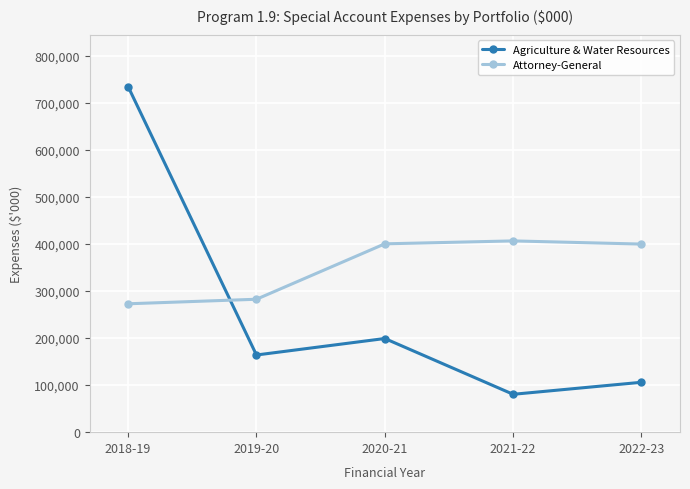

At which label does Agriculture & Water Resources first exceed 164007?

2018-19